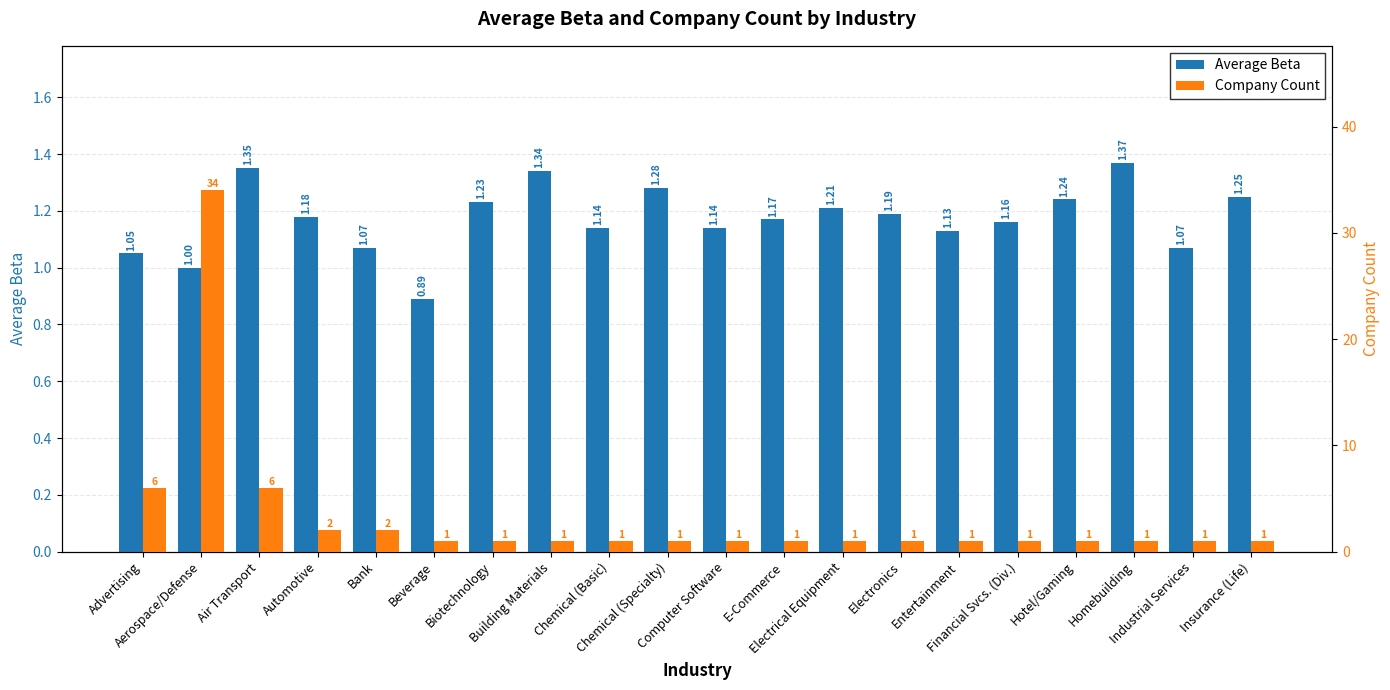

The Company Count series shows 1.0 at E-Commerce. True or false?

True